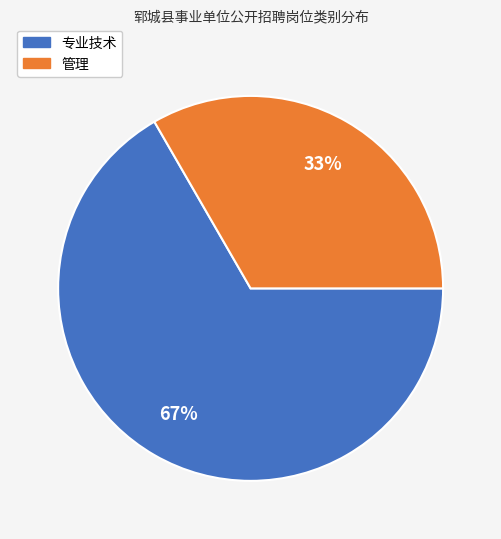

Do 管理 and 专业技术 together represent more than half of the pie?

Yes